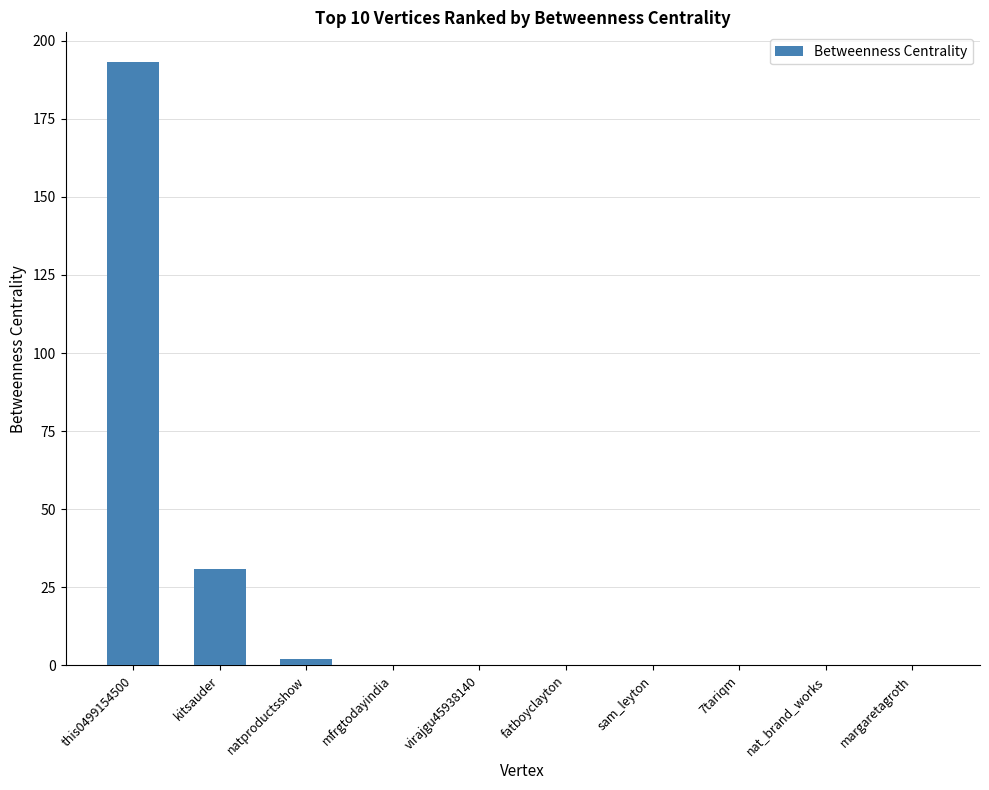

The value at virajgu45938140 is 123. True or false?

False